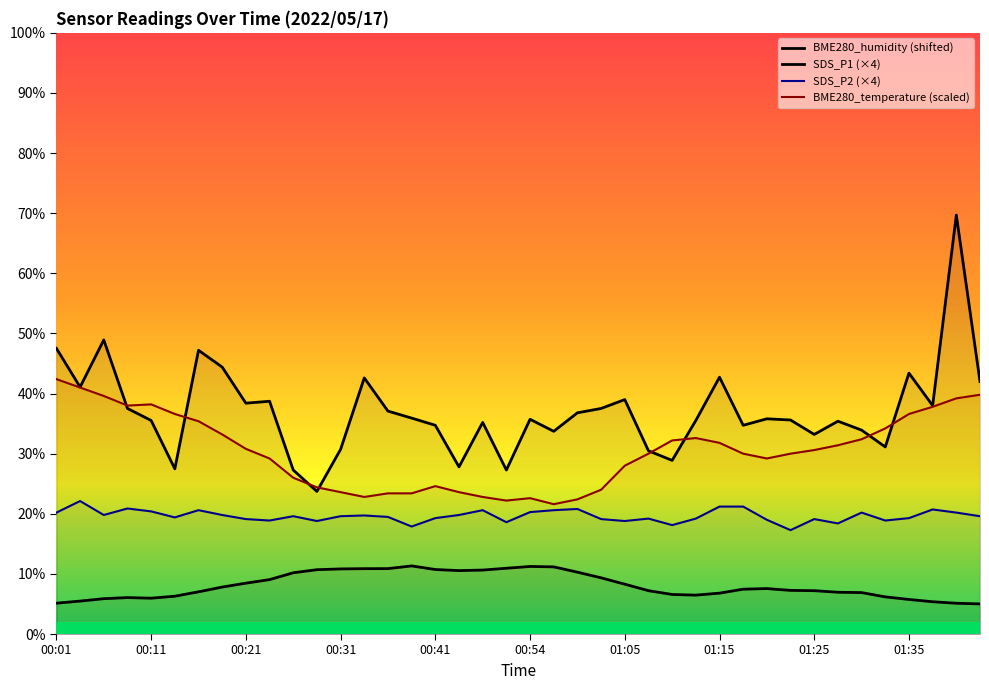

What are all the series names shown in the legend?

BME280_humidity (shifted), SDS_P1 (×4), SDS_P2 (×4), BME280_temperature (scaled)